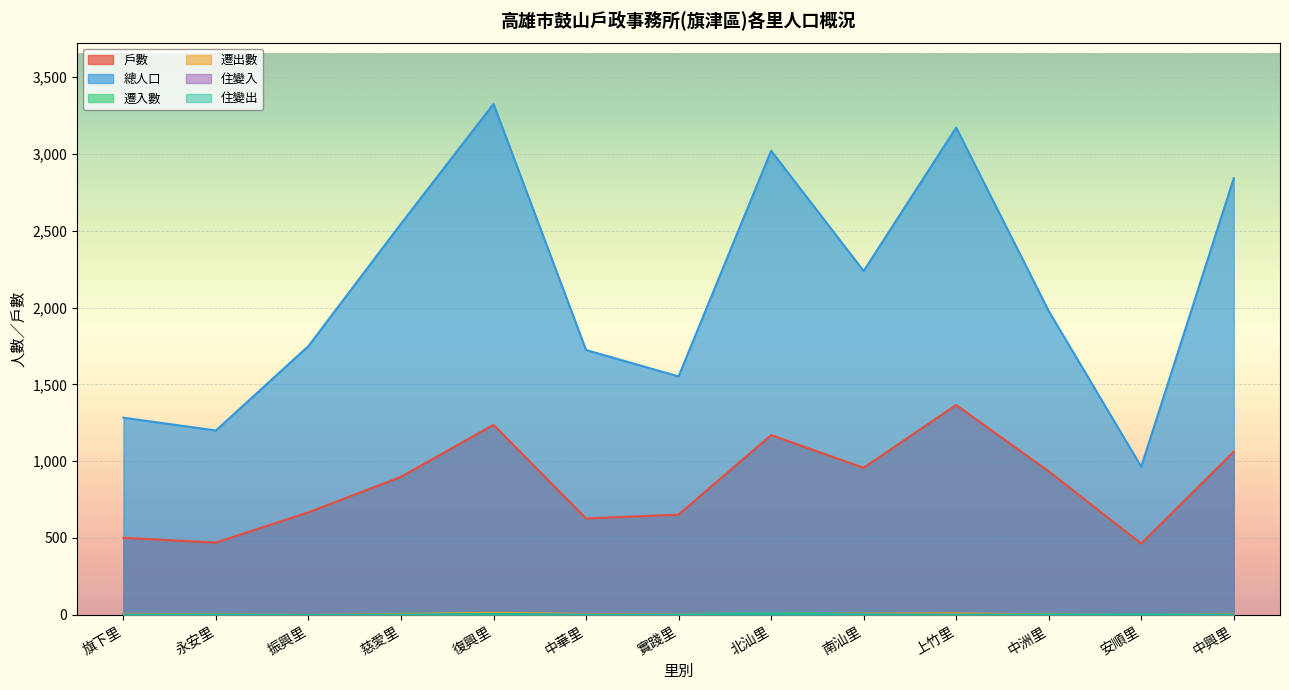

What is the total value across all series at 上竹里?

4551